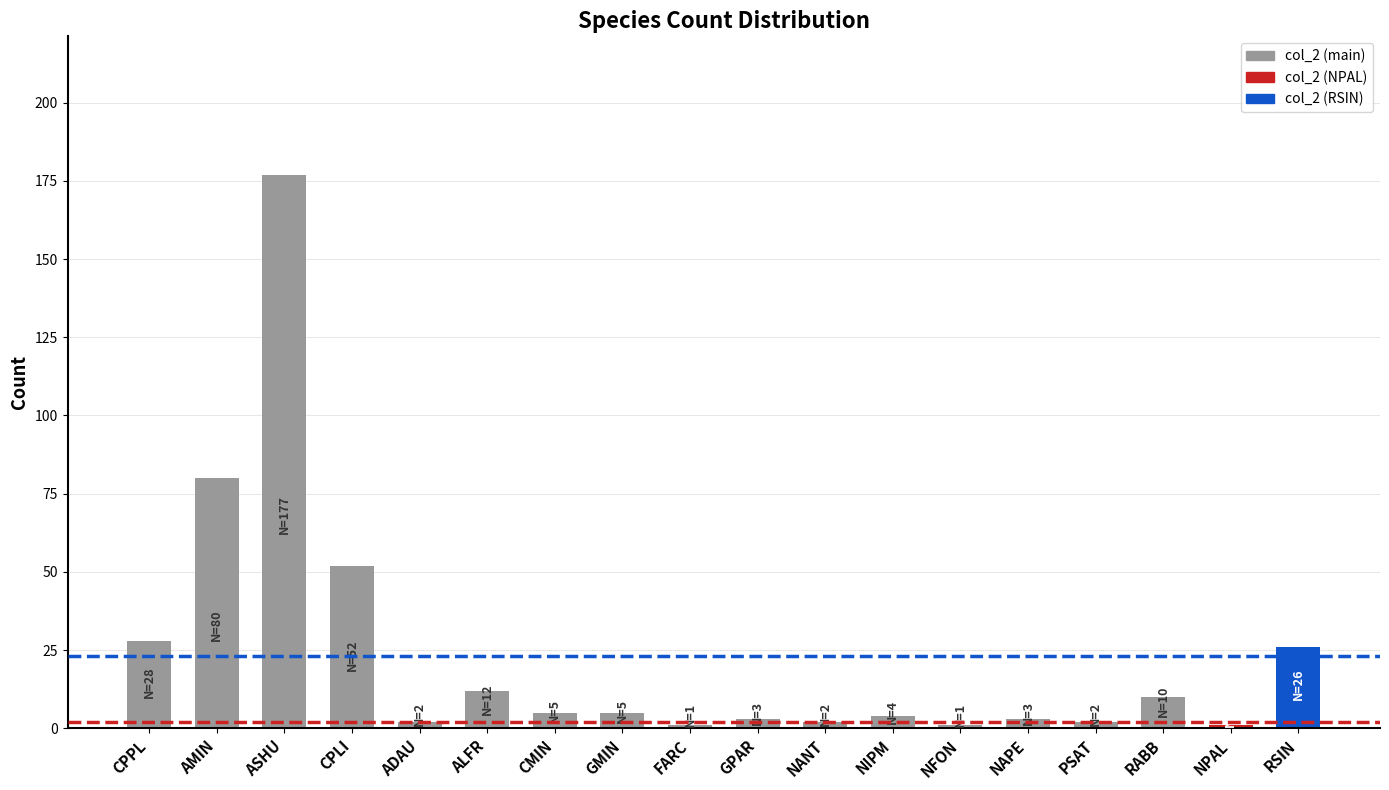

What is the average value?

23